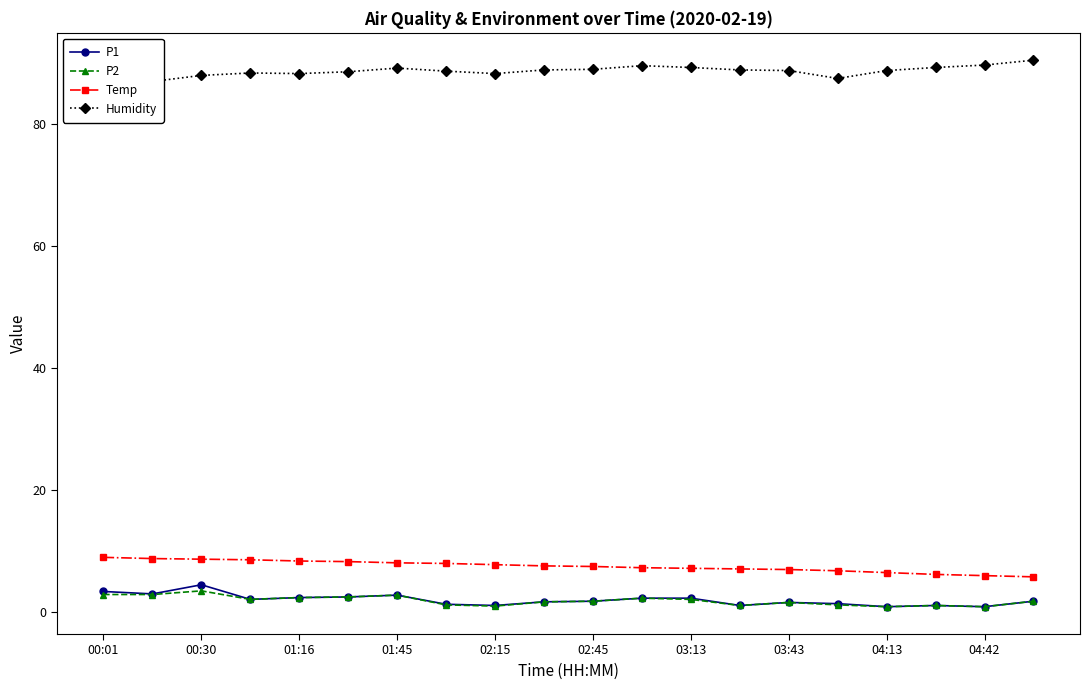

What is the lowest value of the Temp series?

5.7